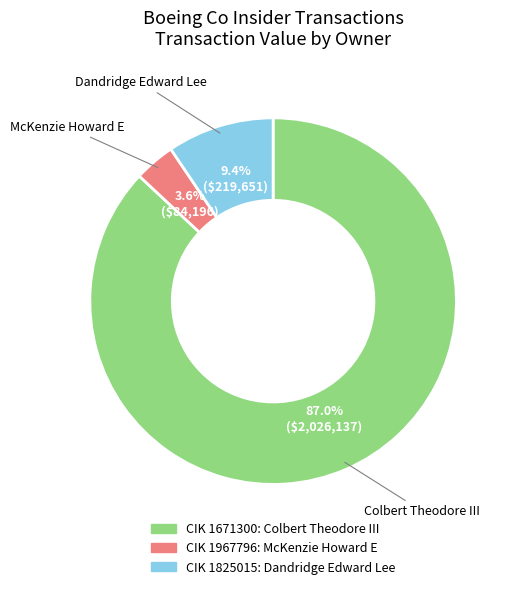

Do CIK 1967796: McKenzie Howard E and CIK 1671300: Colbert Theodore III together represent more than half of the pie?

Yes